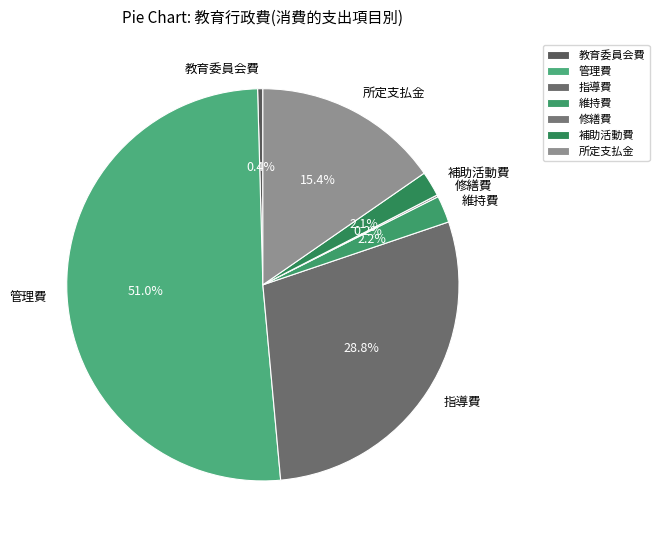

Does any single category account for the majority?

Yes